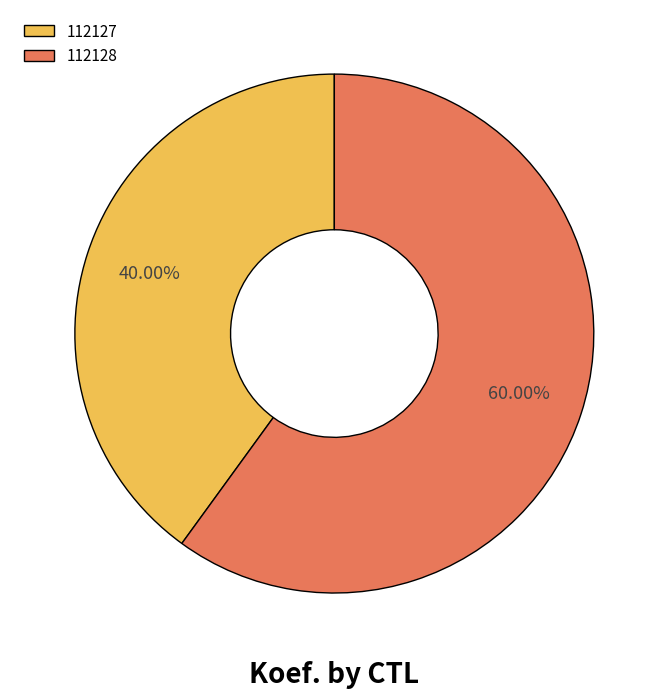

Combined, do 112128 and 112127 account for over 50%?

Yes